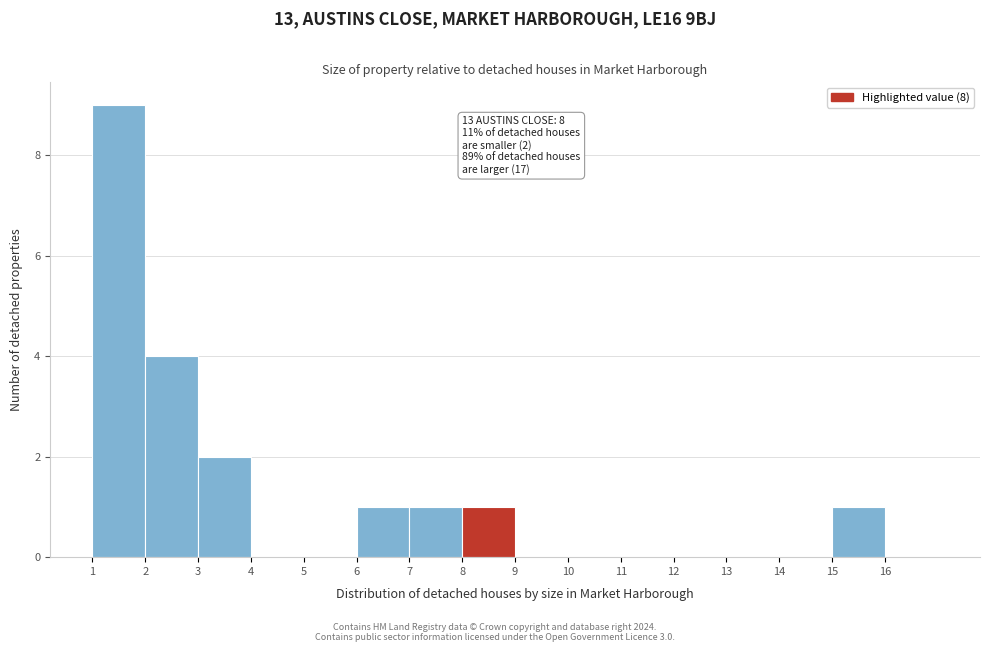

Reading left to right, extract all data points from this chart.

1=9	2=4	3=2	4=0	5=0	6=1	7=1	8=1	9=0	10=0	11=0	12=0	13=0	14=0	15=1	16=0